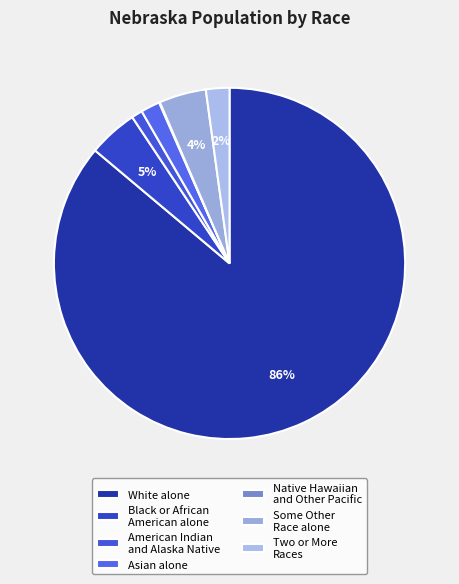

Combined, what portion of the pie is White alone and Asian alone?

87.9%